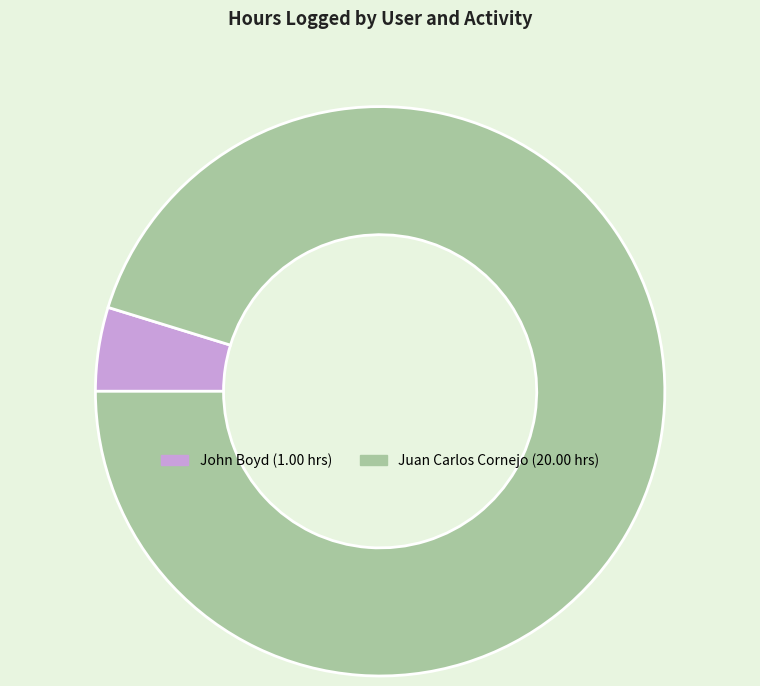

How many slices are in this pie chart?

2